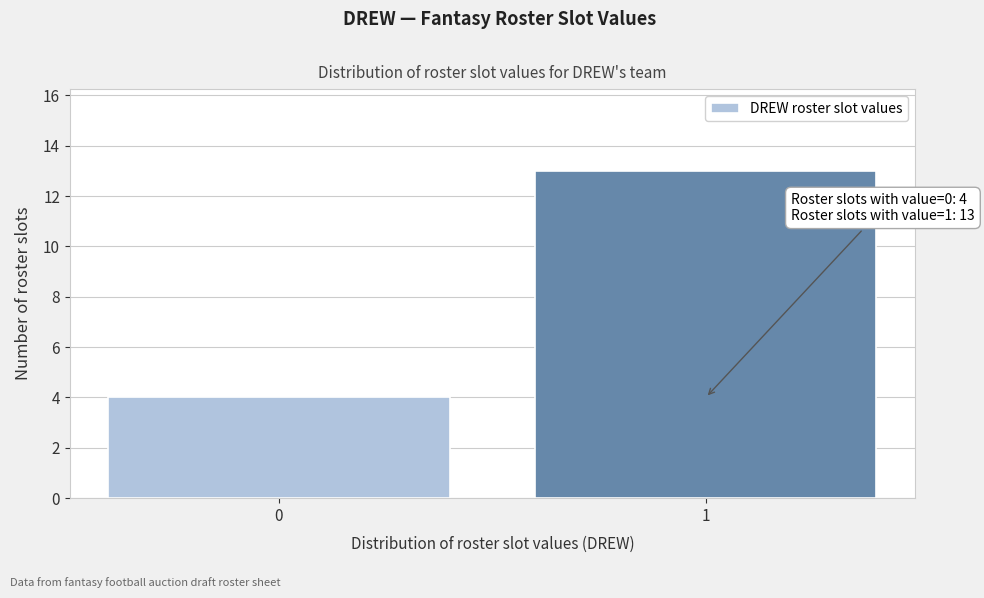

Reading left to right, transcribe all the data shown in this chart.

0=4	1=13